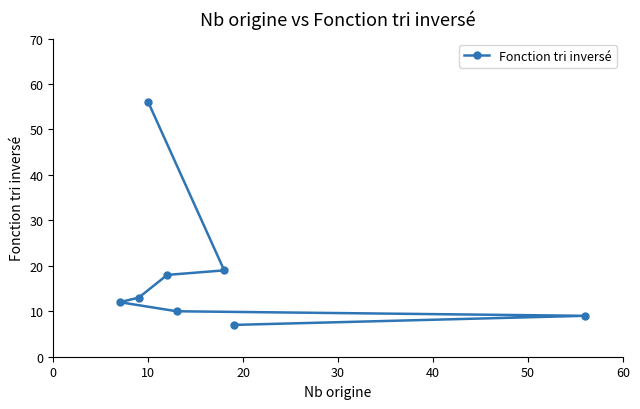

What is the value of the 5th point from the left?

10